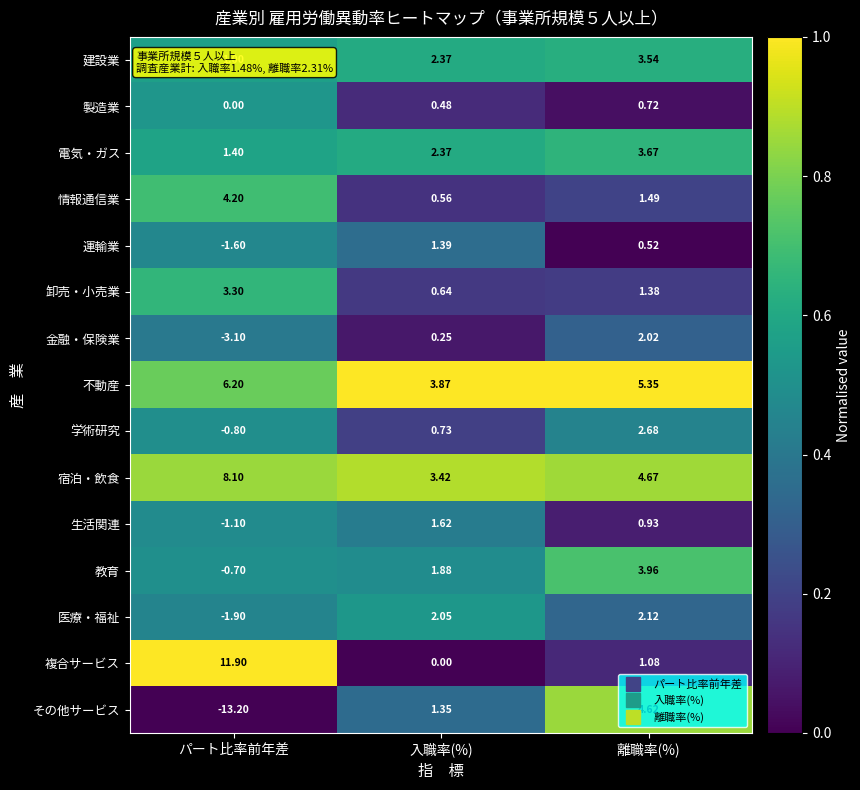

At which label does 学術研究 first exceed 0?

入職率(%)